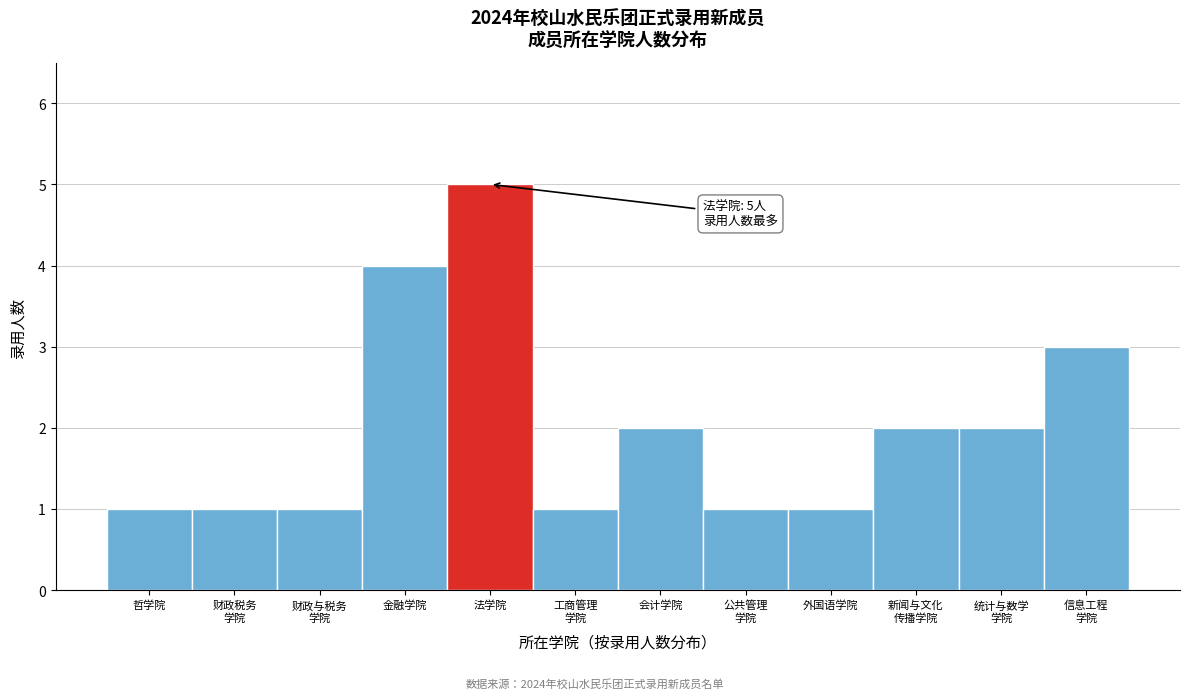

Reading right to left, transcribe all the data shown in this chart.

3	2	2	1	1	2	1	5	4	1	1	1